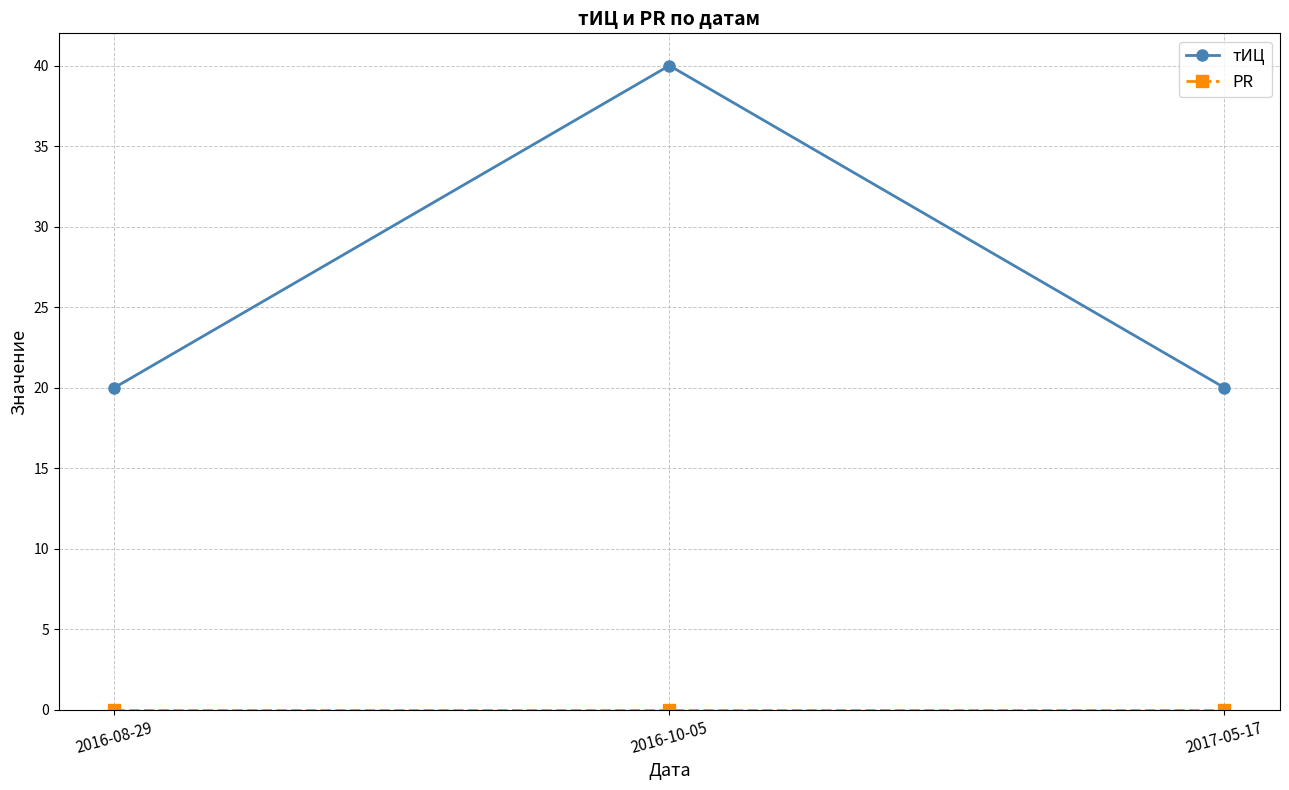

What is the label of the 3rd point from the right?

2016-08-29